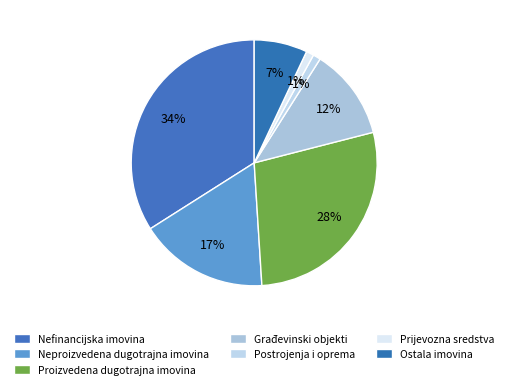

True or false: Proizvedena dugotrajna imovina accounts for 38% of the total.

False